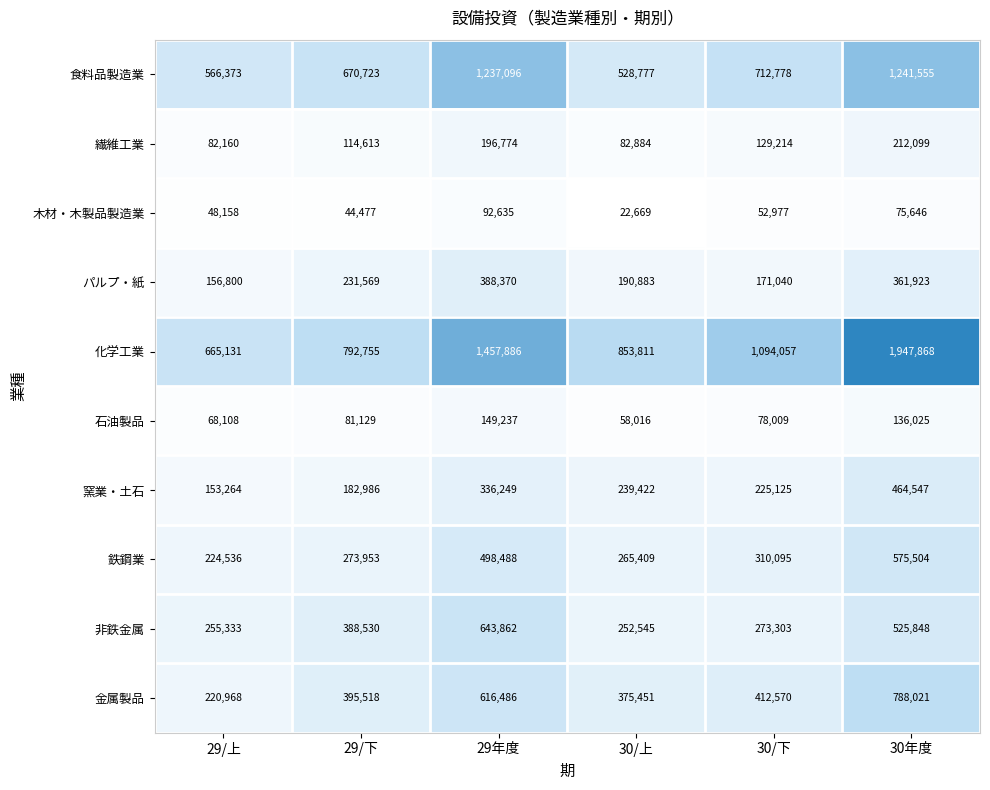

The value of 化学工業 at 29/上 is 238080. True or false?

False